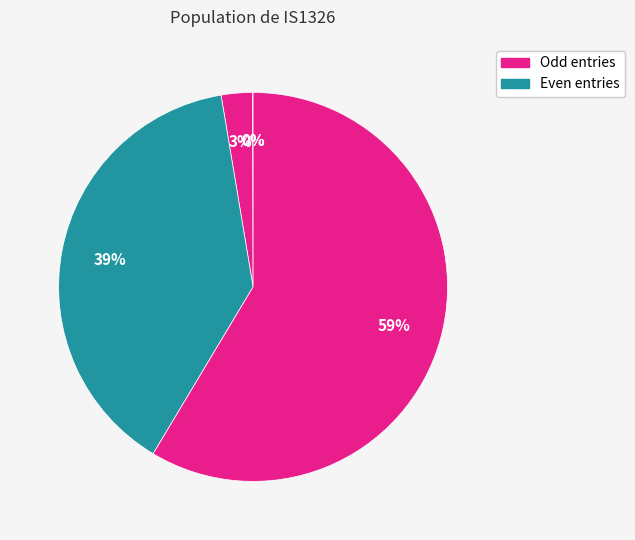

Does any single category account for the majority?

Yes